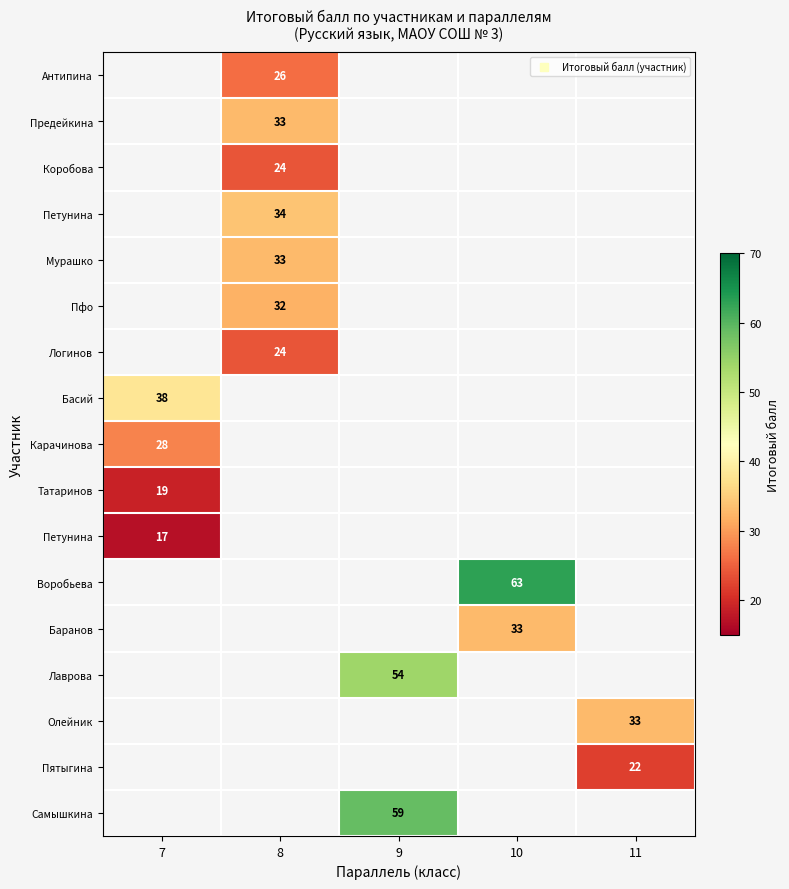

Count the number of data series in this chart.

17